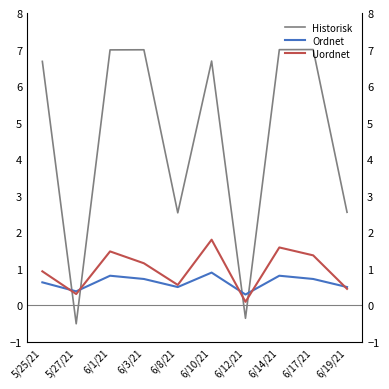

True or false: Ordnet and Uordnet cross at least once.

True